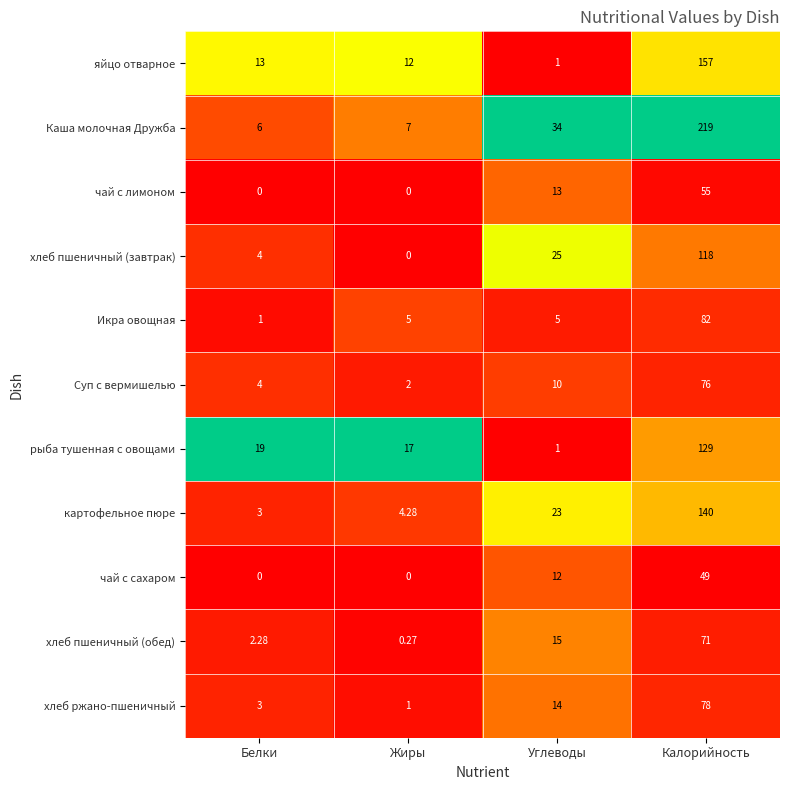

Where is чай с сахаром nearest to the value 24?

Углеводы